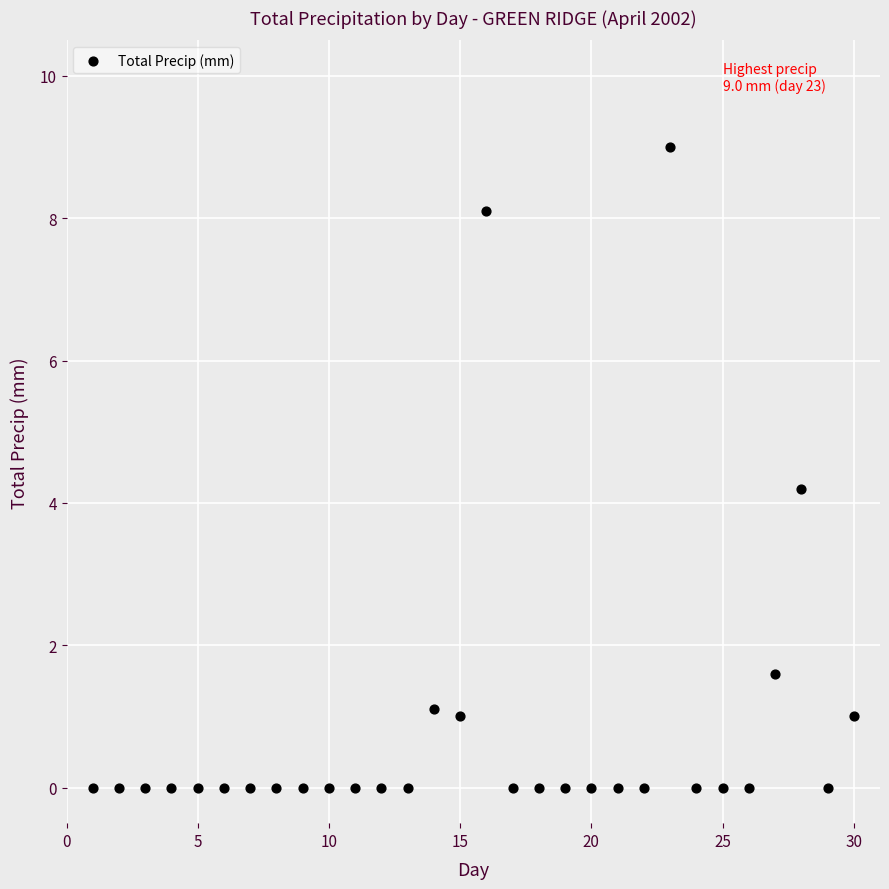

What is the range of X values (max minus min)?

29.0